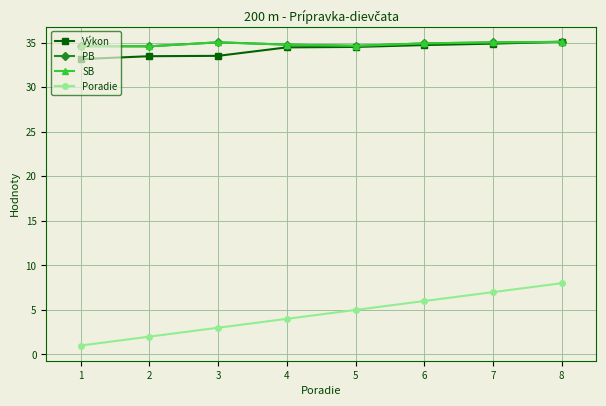

Is this an area chart (filled region under the line)?

No